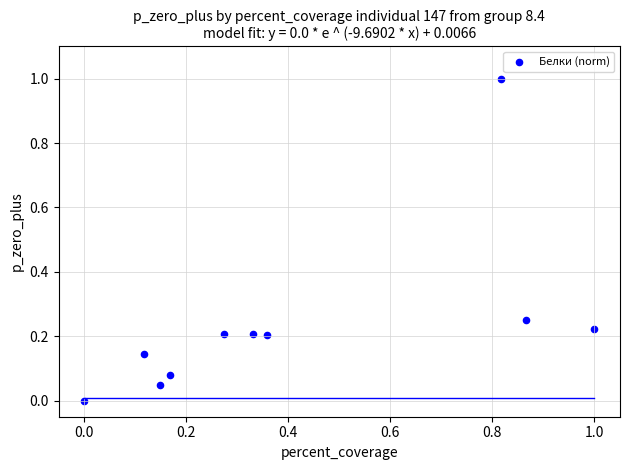

What is the average X value?

0.4